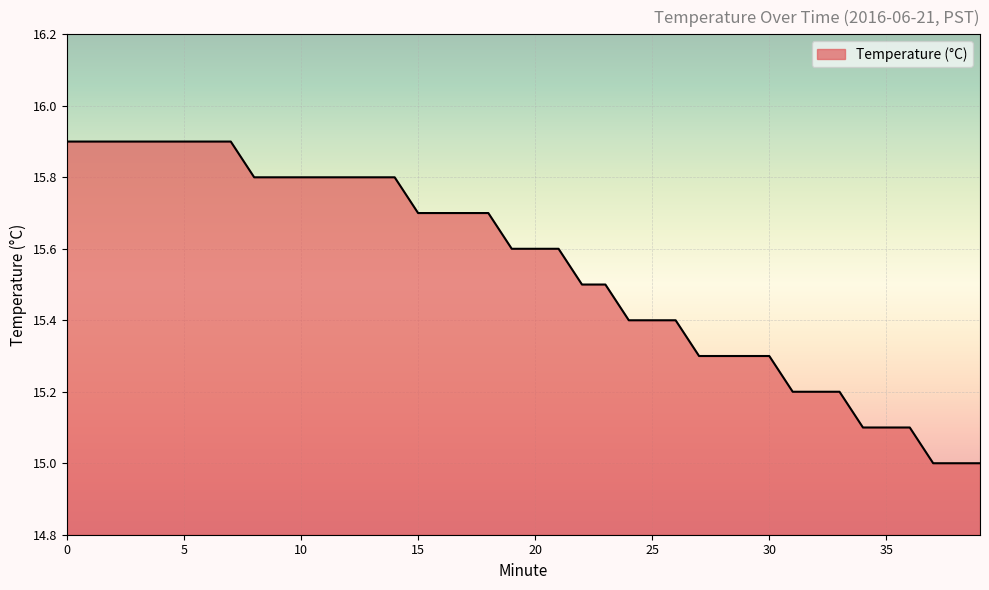

What is the greatest value displayed?

15.9